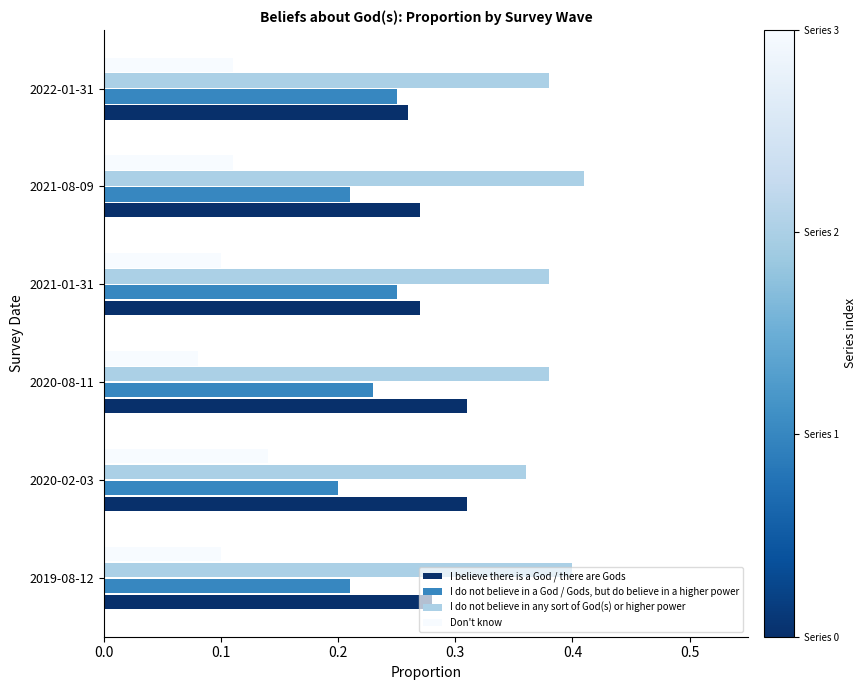

Rank the series at 2020-08-11 from lowest to highest value.

Don't know, I do not believe in a God / Gods, but do believe in a higher power, I believe there is a God / there are Gods, I do not believe in any sort of God(s) or higher power